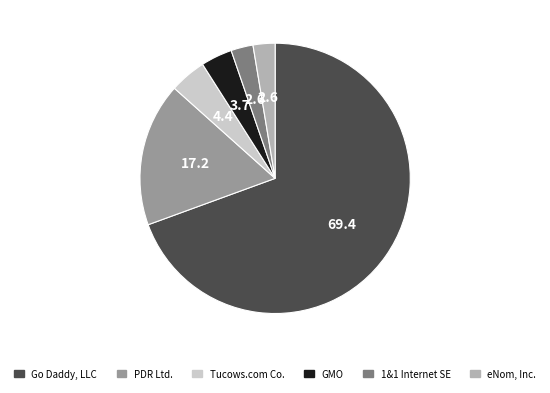

How many segments does this pie chart have?

6